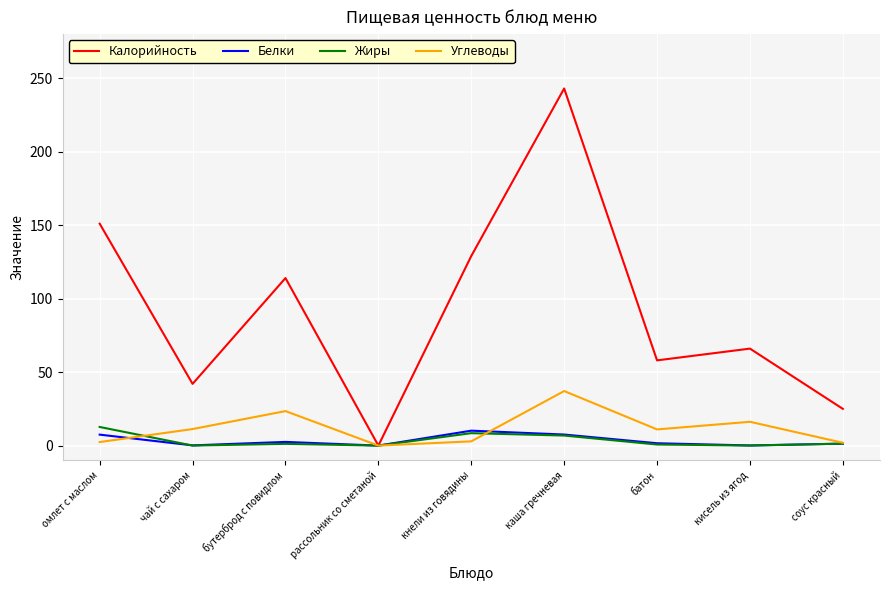

What is the maximum value for Жиры?

12.7